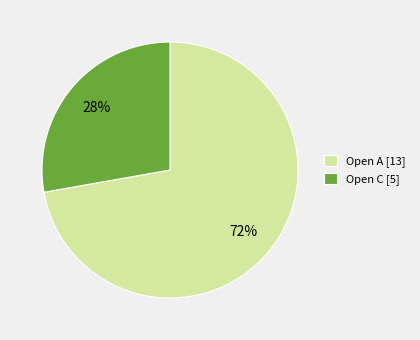

Which slice is the largest?

Open A